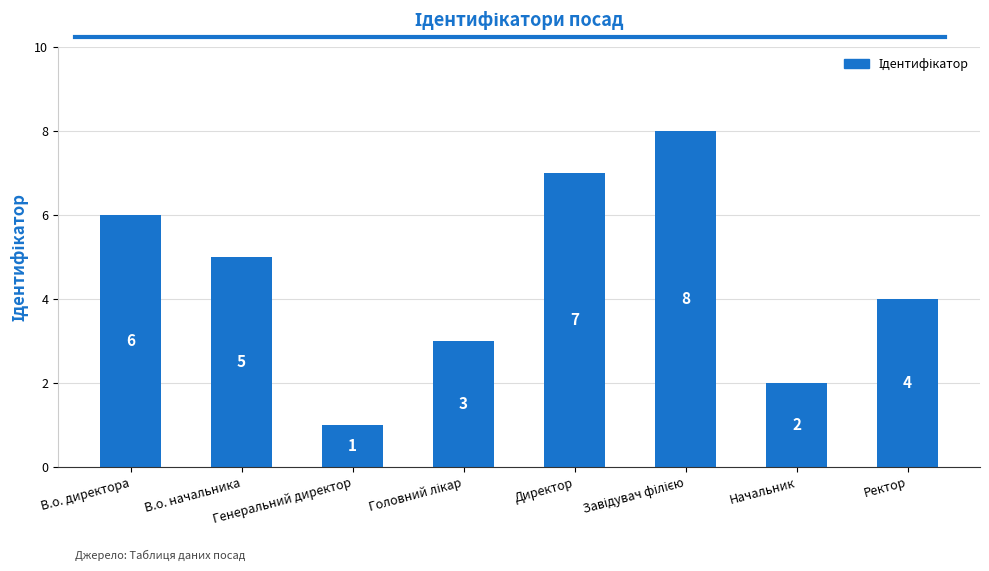

How many bars are there in total?

8